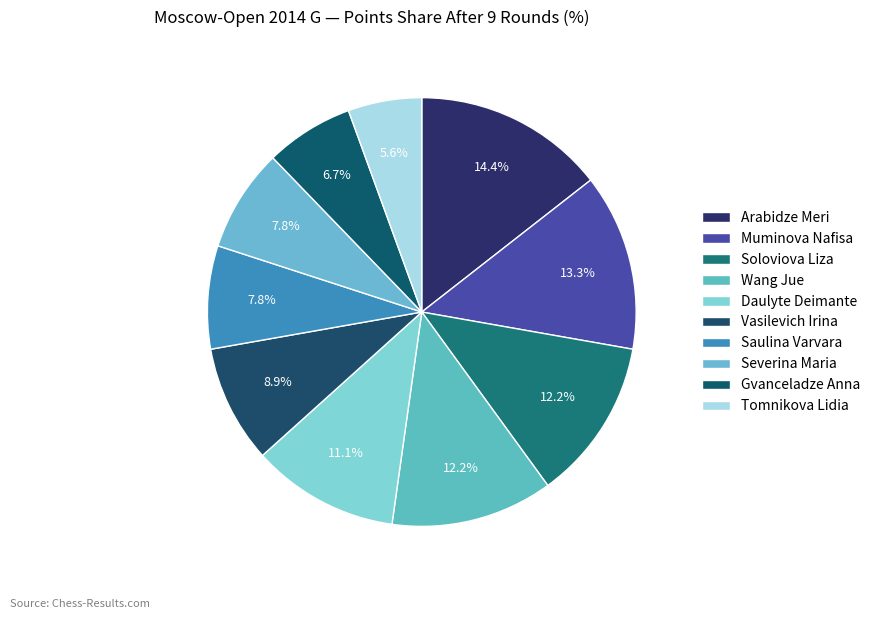

Count the number of slices in the pie.

10